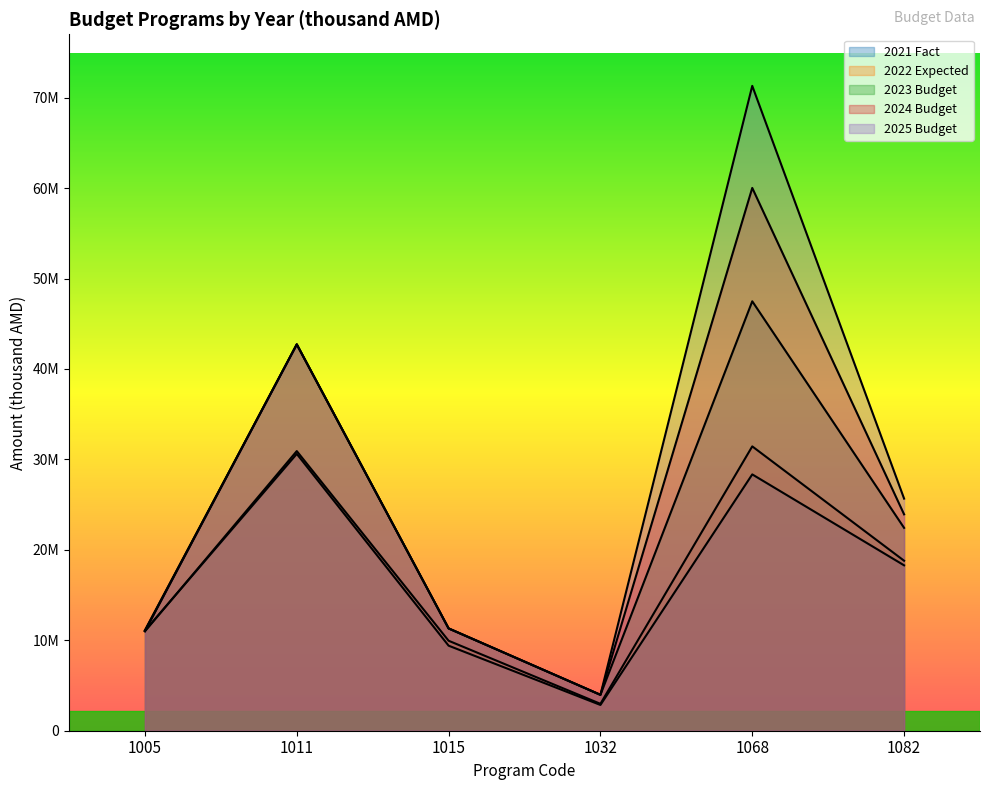

What is the difference between the maximum and minimum values in the 2022 Expected series?

28466760.8